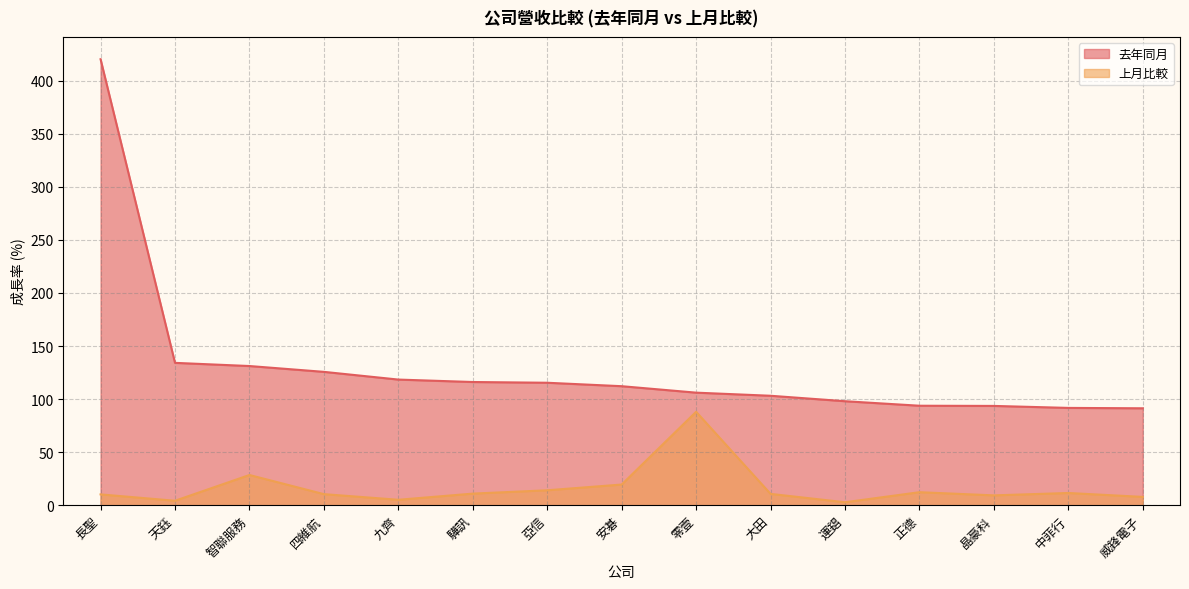

True or false: 去年同月 and 上月比較 cross at least once.

False